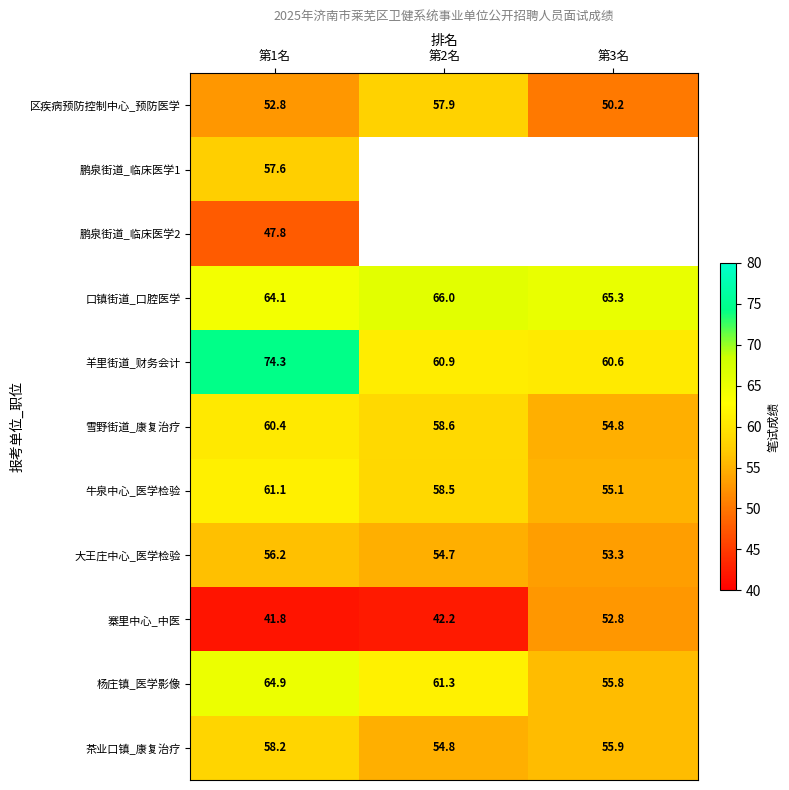

Where does the 大王庄中心_医学检验 series first go above 54?

第1名